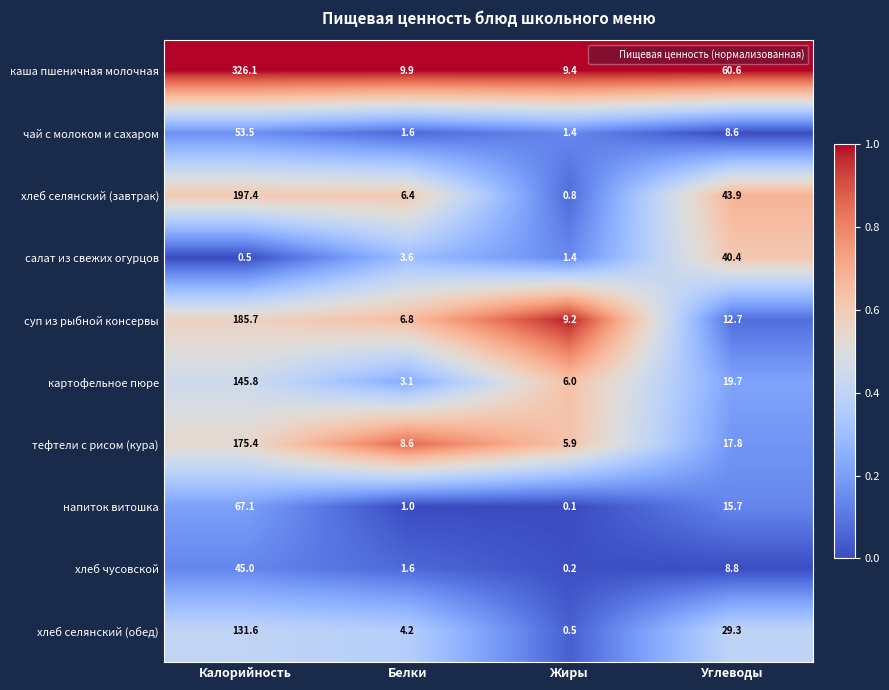

Between Калорийность and Белки, which series saw the biggest shift?

каша пшеничная молочная